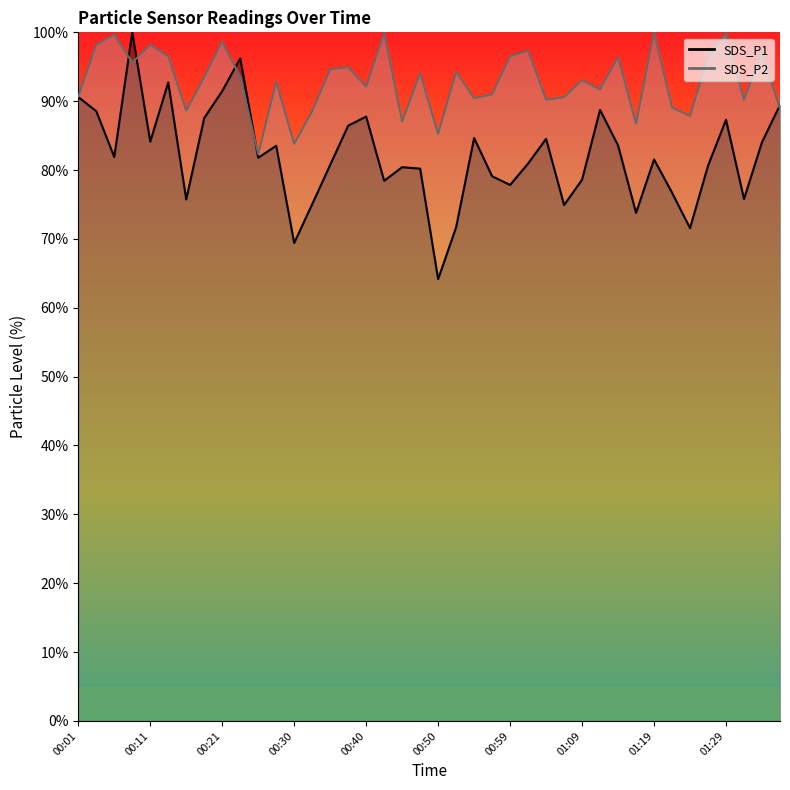

Which series changed the most between 00:13 and 00:45?

SDS_P1